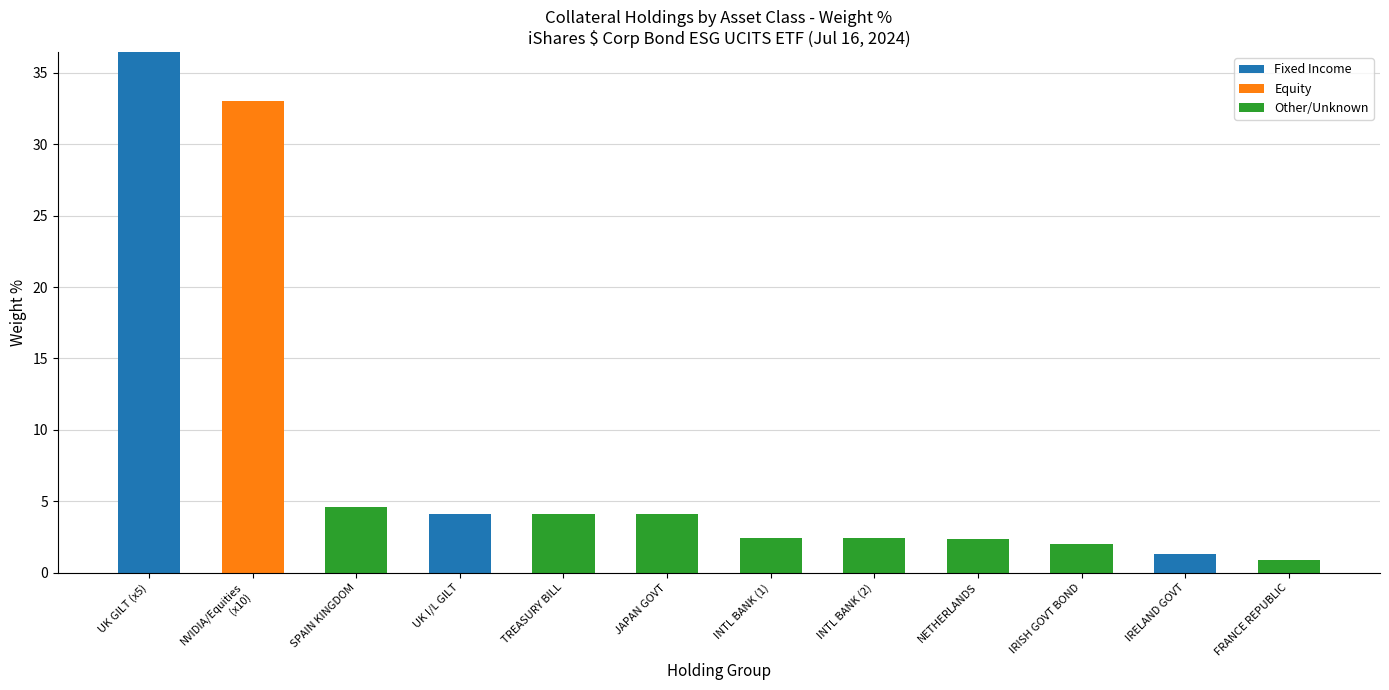

Are the bars grouped side by side (vs. stacked)?

No